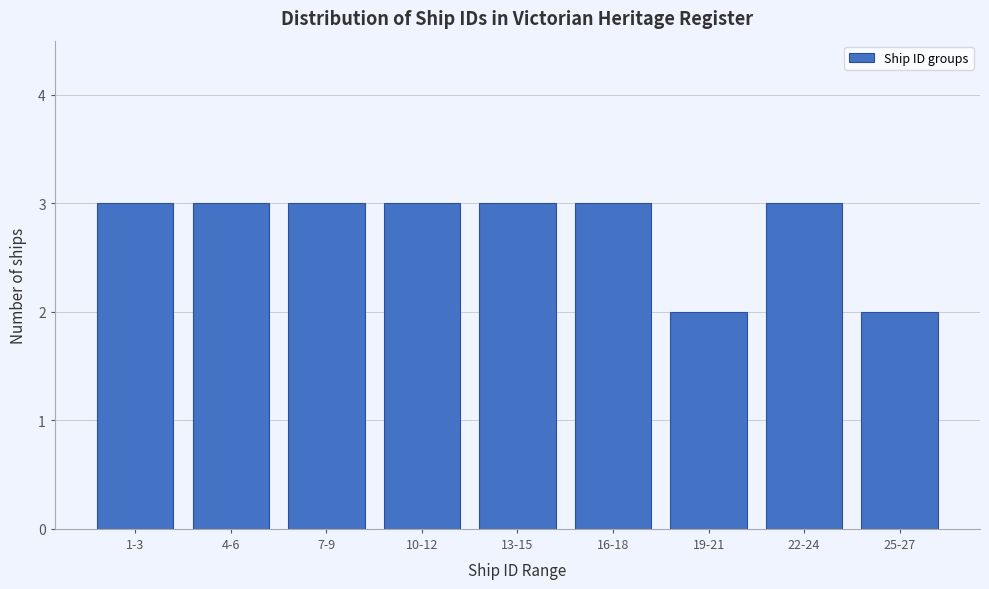

Reading left to right, what are all the values shown in this chart?

3	3	3	3	3	3	2	3	2